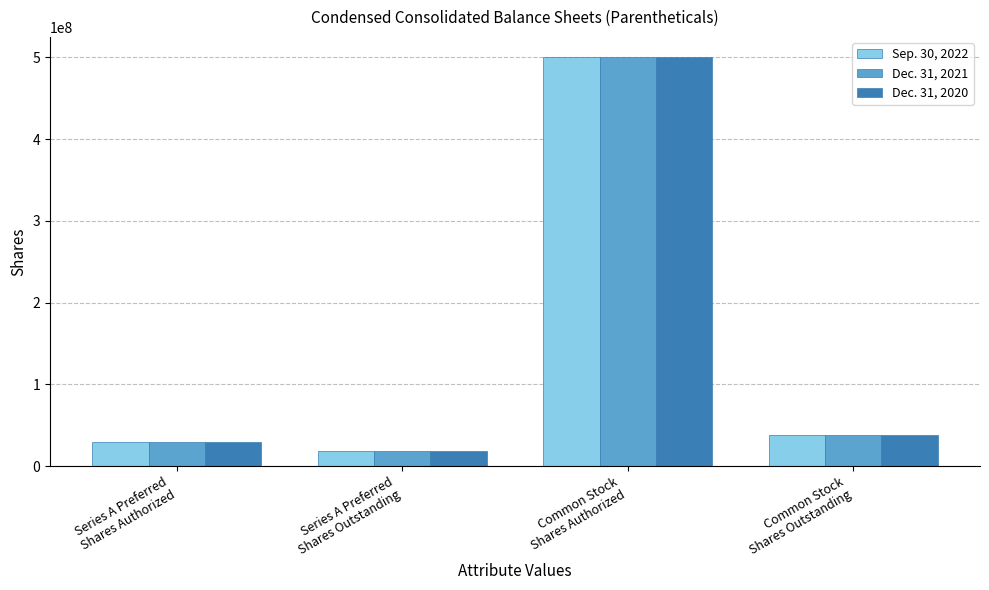

What is the highest value of the Dec. 31, 2021 series?

500000000